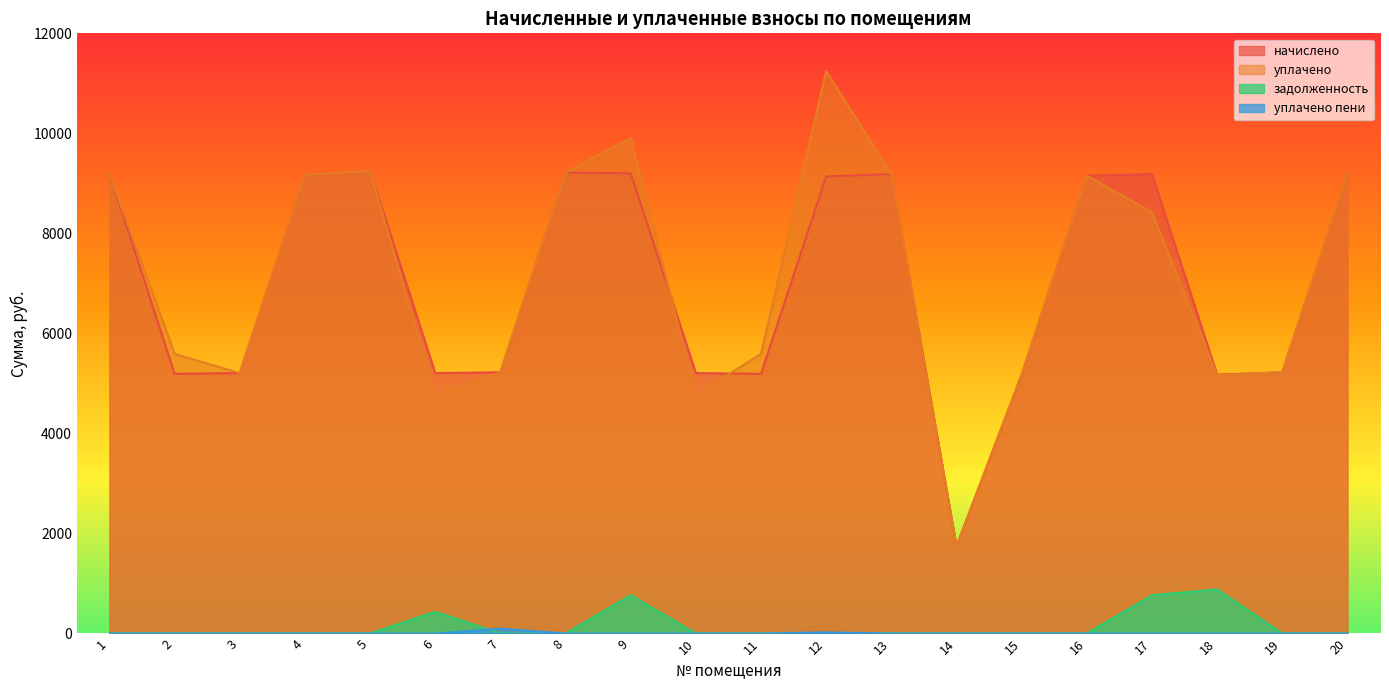

Where is the first local maximum for начислено?

5